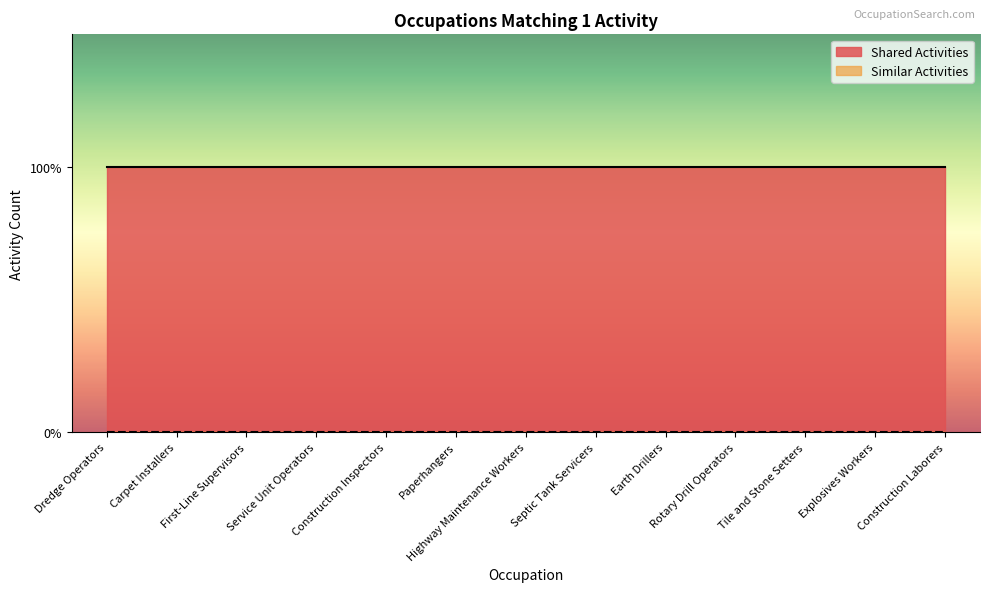

What is the label of the 8th point from the left?

Septic Tank Servicers